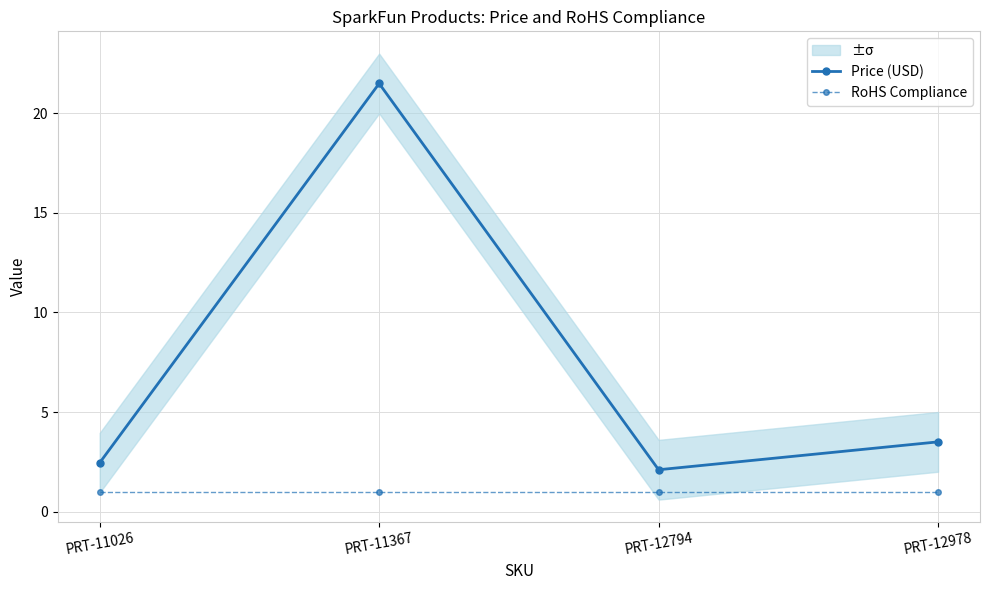

At which category is the sum across all series the highest?

PRT-11367